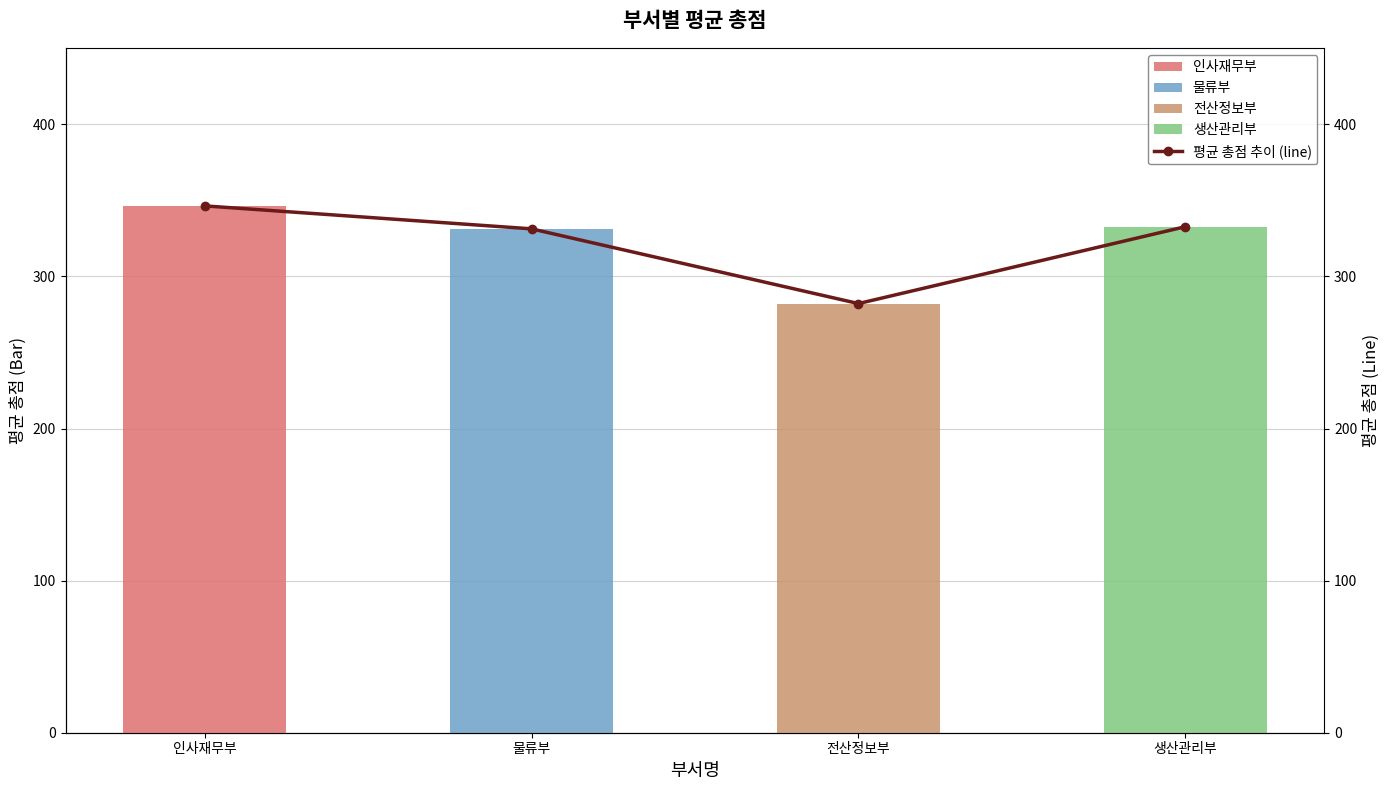

Where is the data nearest to the value 314?

물류부